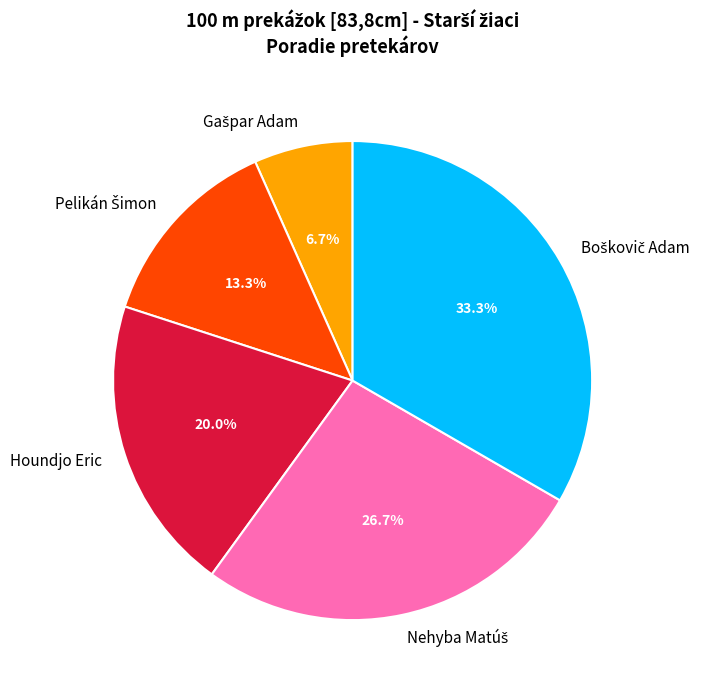

Does any single category account for the majority?

No